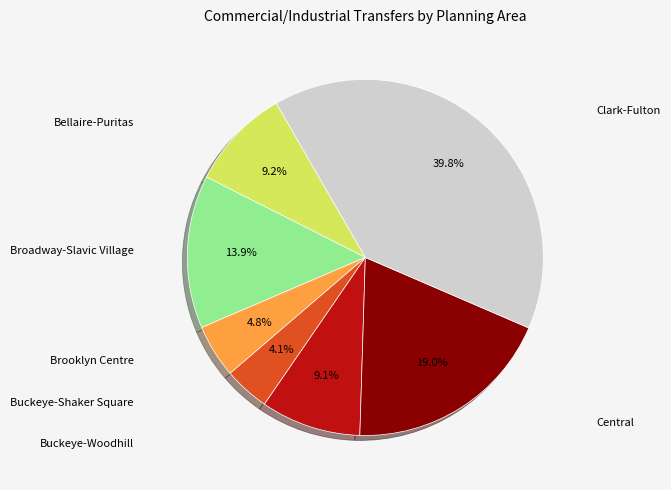

What percentage is NOT represented by Bellaire-Puritas?

90.8%